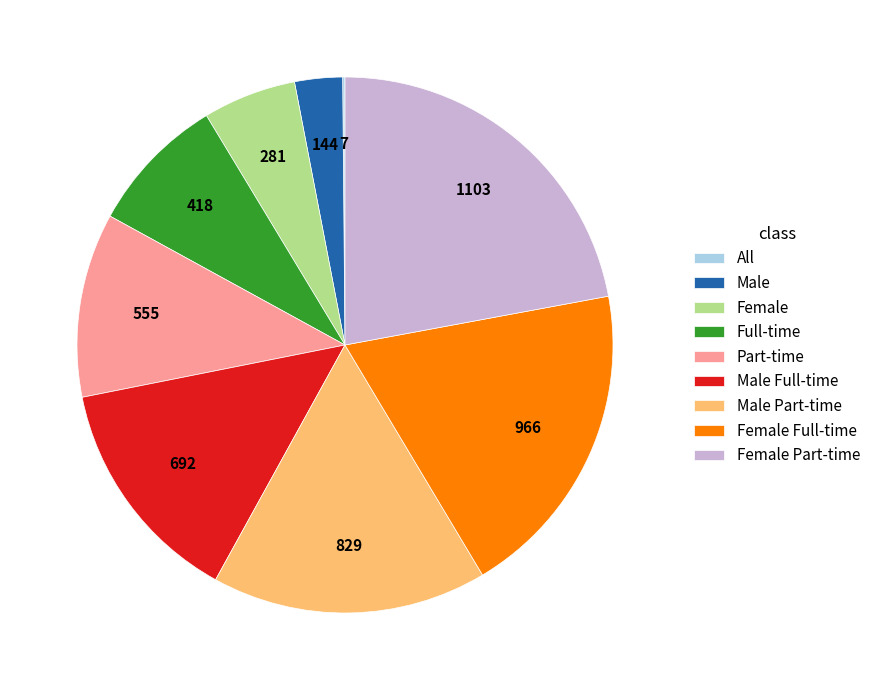

Does any single category account for the majority?

No